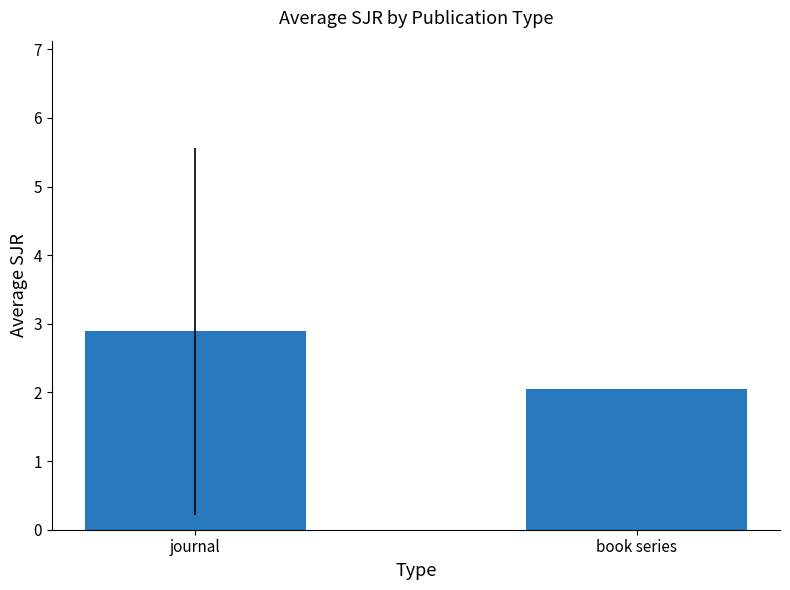

The chart shows a value of 2.1 at book series. True or false?

True